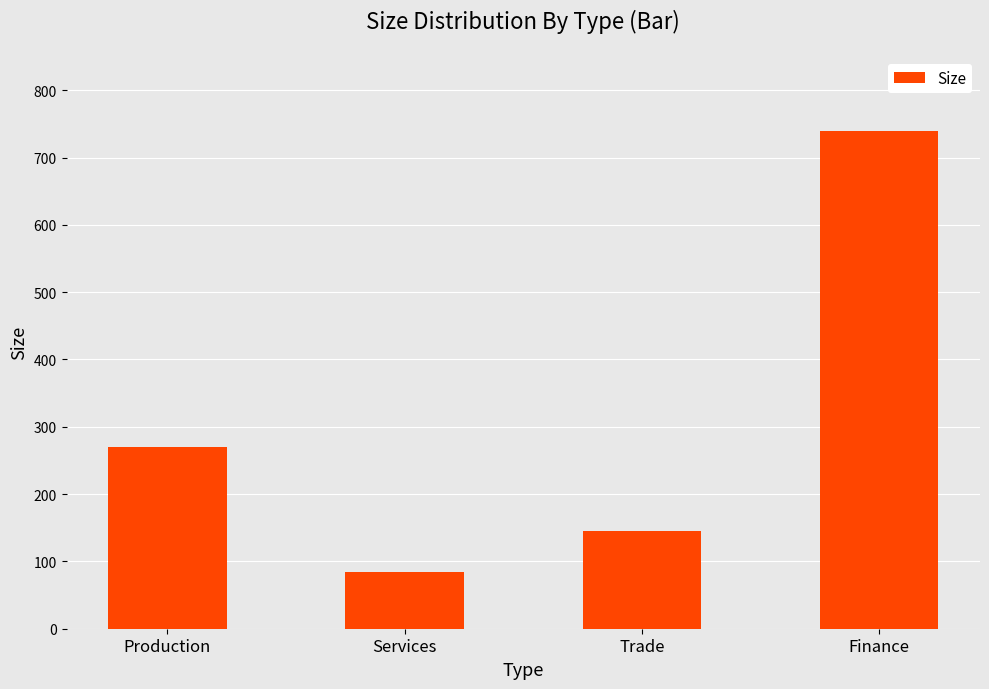

Rank the categories by value from highest to lowest.

Finance, Production, Trade, Services